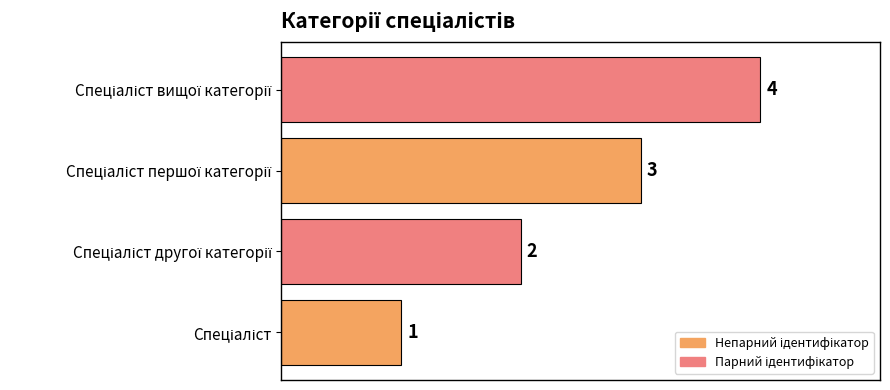

How many values are between 2 and 4?

3